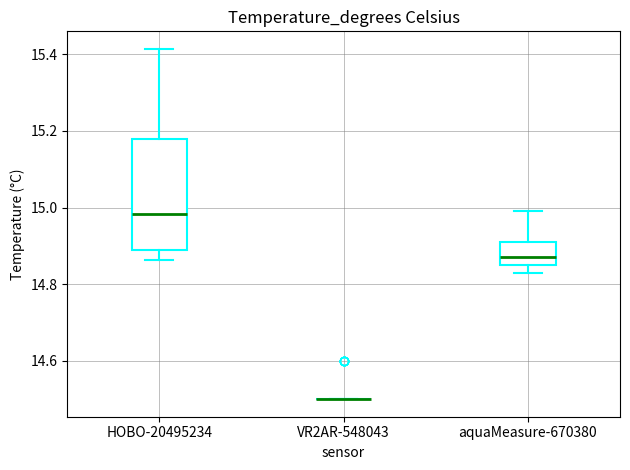

Reading left to right, read every box against the y-axis: the position of its median line, the range the box covers, and the ends of its whiskers. The values are not printed on the chart, so give them approximately, as read against the axis.

HOBO-20495234: median 14.98, box 14.88 to 15.18, whiskers 14.86 to 15.42
VR2AR-548043: box collapsed to a line at 14.50, whiskers 14.50 to 14.50
aquaMeasure-670380: median 14.88, box 14.86 to 14.92, whiskers 14.84 to 15.00